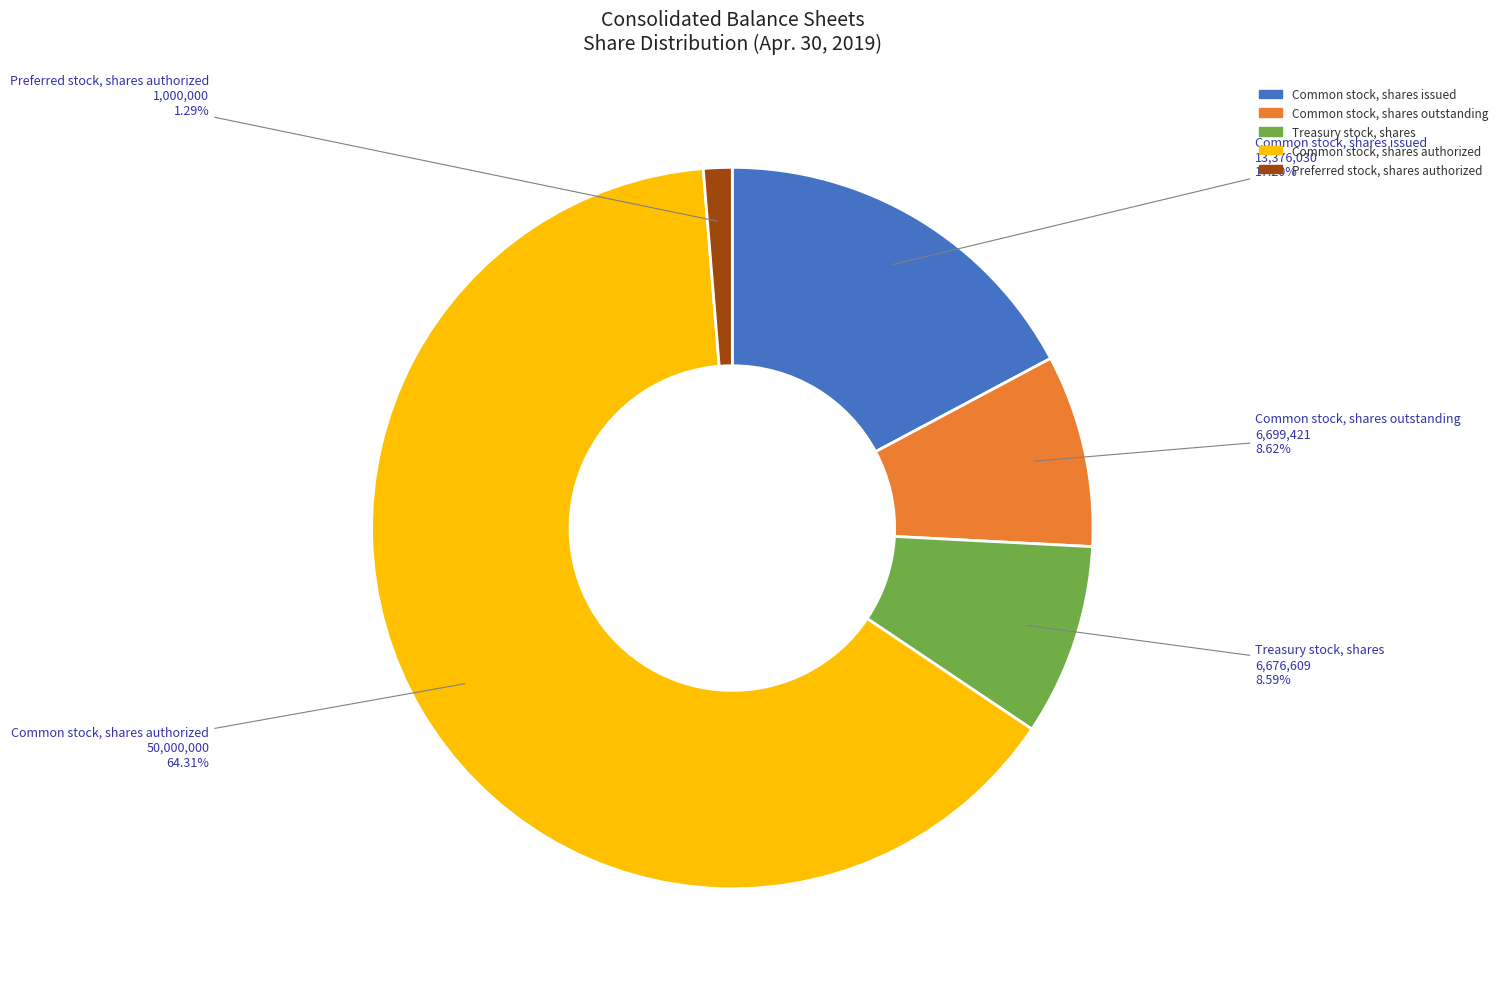

How many slices are in this pie chart?

5